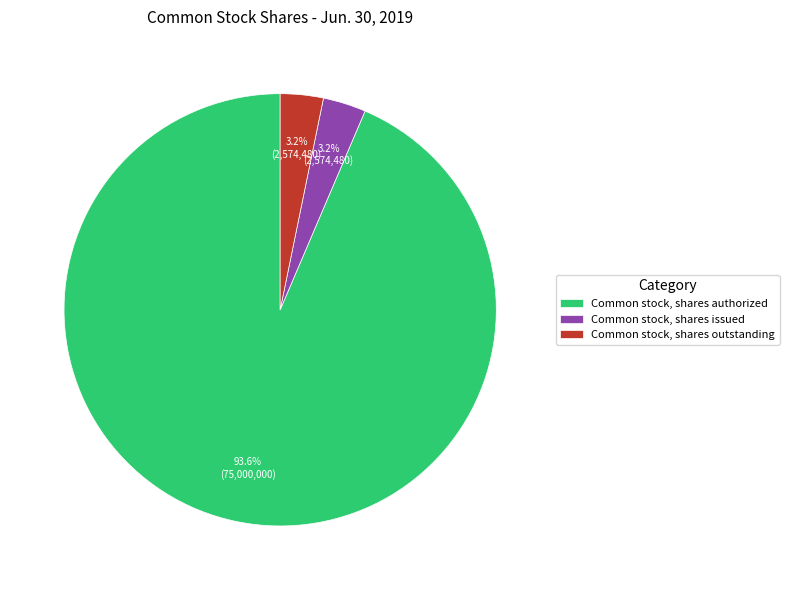

Between Common stock, shares authorized and Common stock, shares outstanding, which is larger?

Common stock, shares authorized